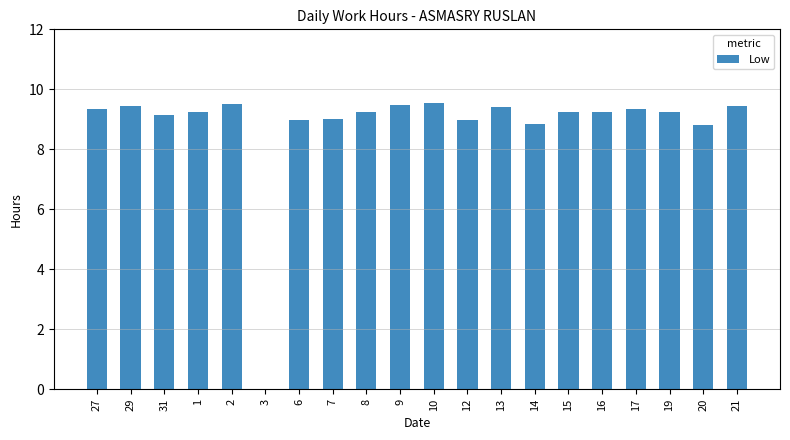

What is the sum of all values?

175.6